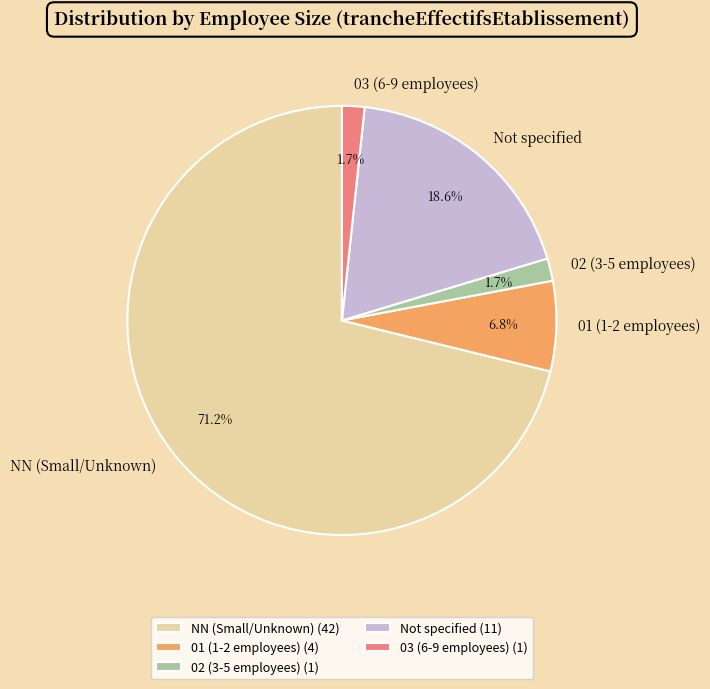

Between 03 (6-9 employees) and Not specified, which is larger?

Not specified